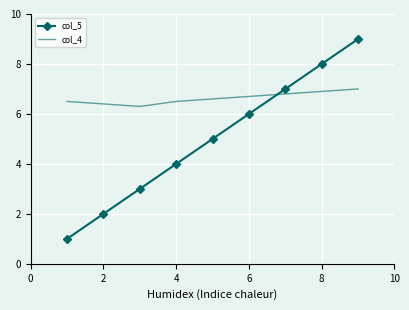

Which series has the largest total across all categories?

col_4